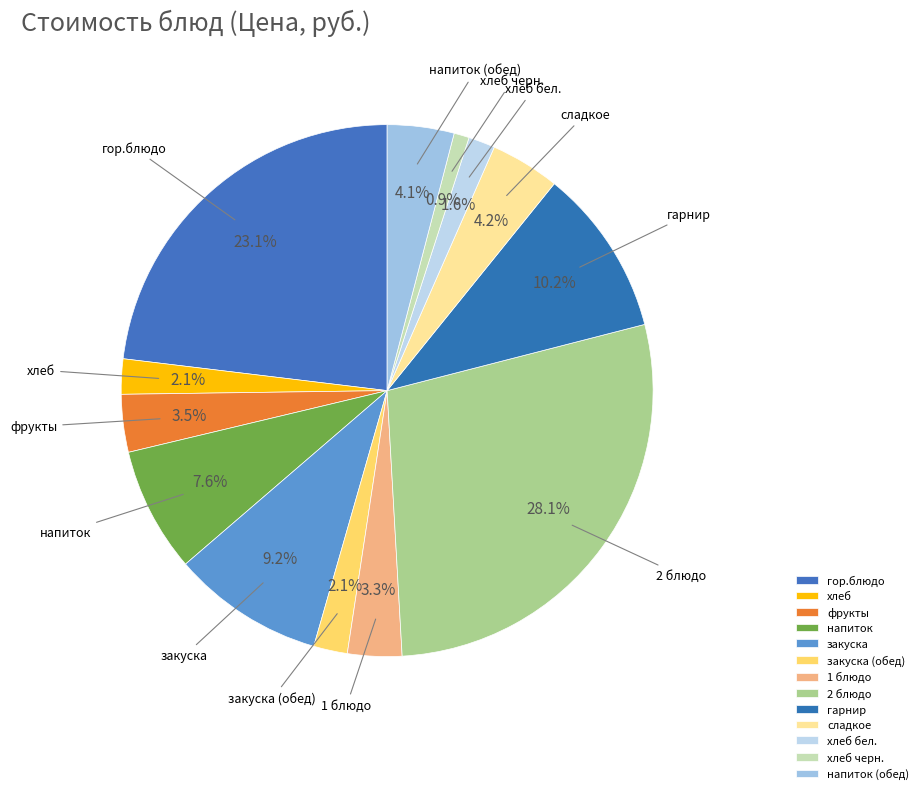

What is the smallest slice in the pie chart?

хлеб черн.